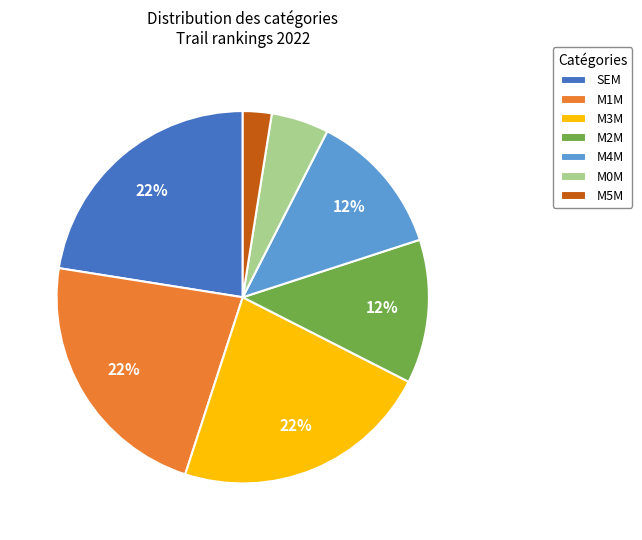

Is there a majority slice in this chart?

No